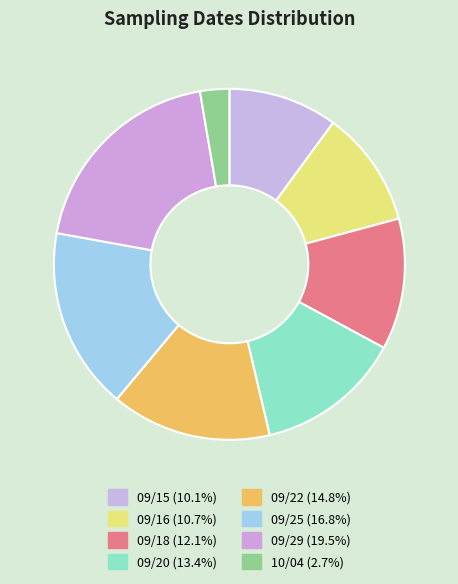

To the nearest percent, what portion does 09/18 represent?

12%